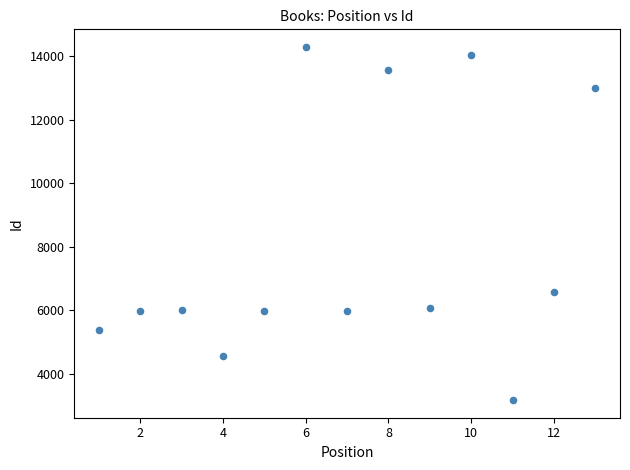

What is the range of X values (max minus min)?

12